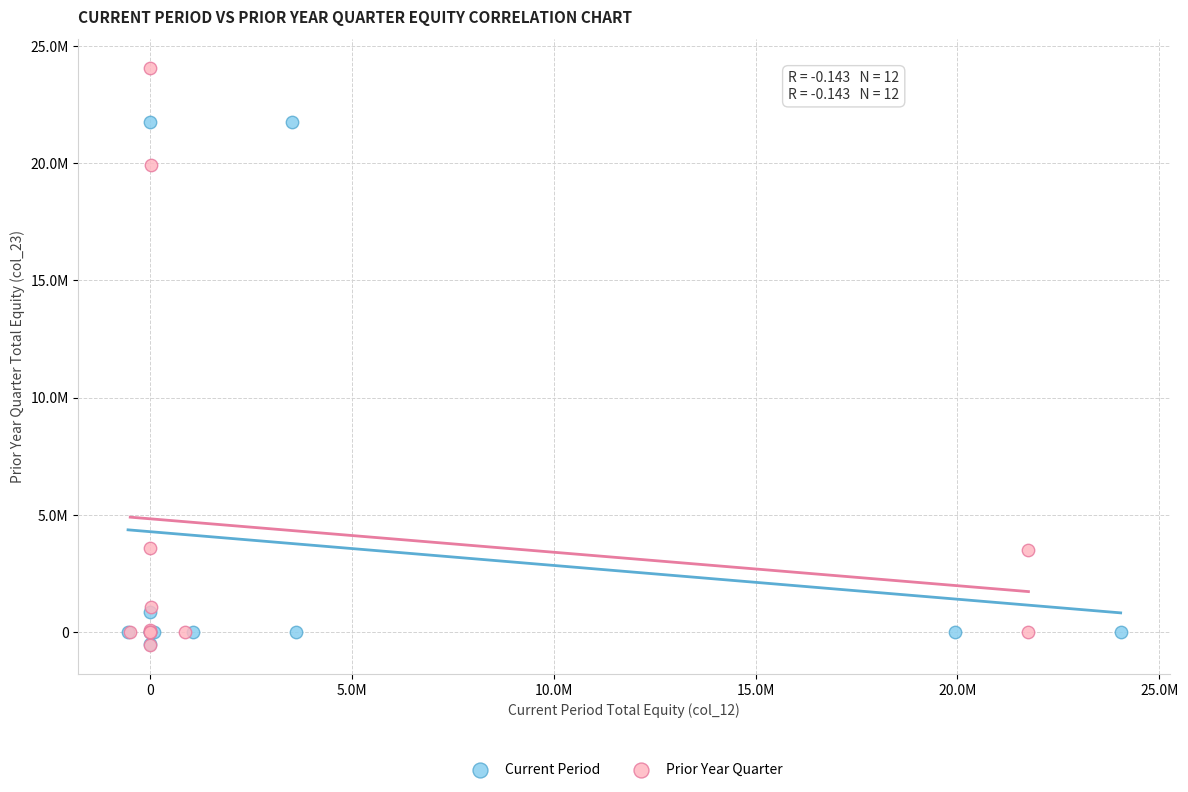

What are all the series names shown in the legend?

Current Period, Prior Year Quarter